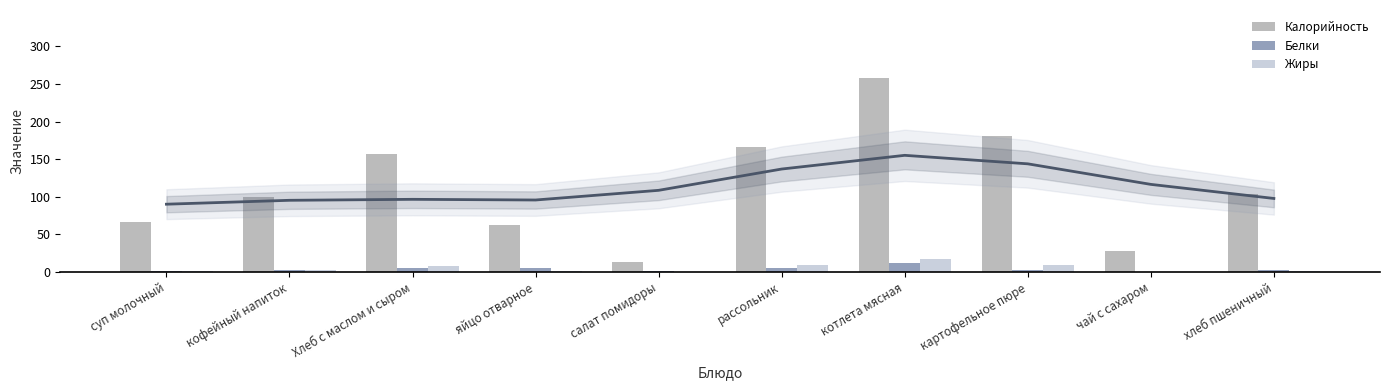

What is the value of the Жиры bar at the 6th from the left?

9.0